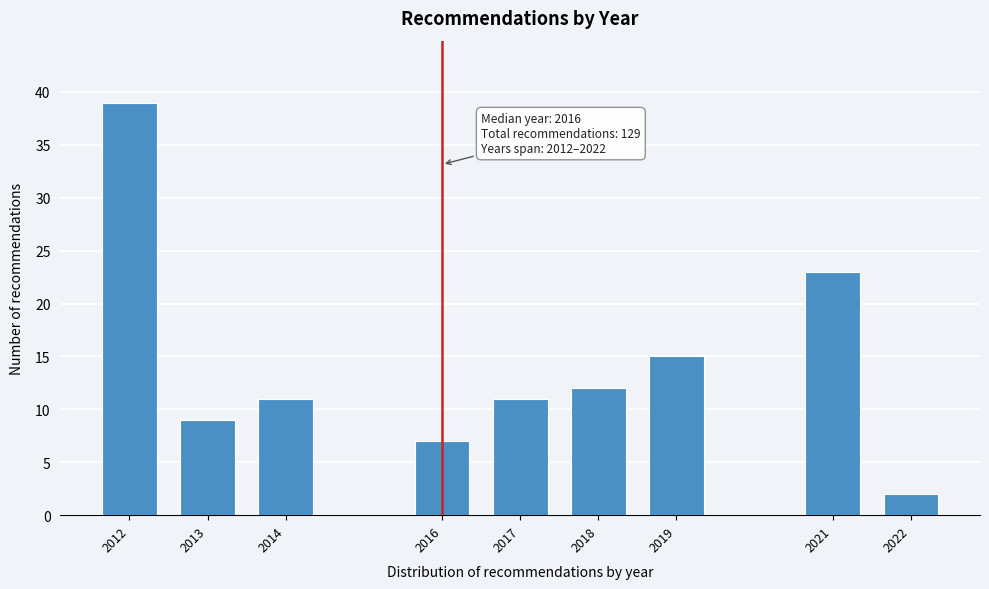

Reading left to right, transcribe all the data shown in this chart.

39	9	11	7	11	12	15	23	2